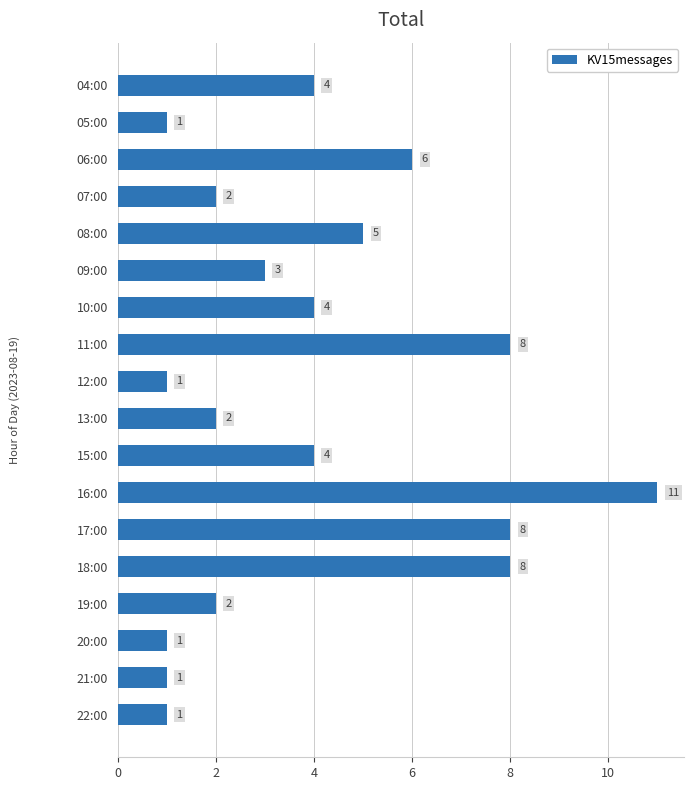

What is the label of the 8th bar from the bottom?

15:00